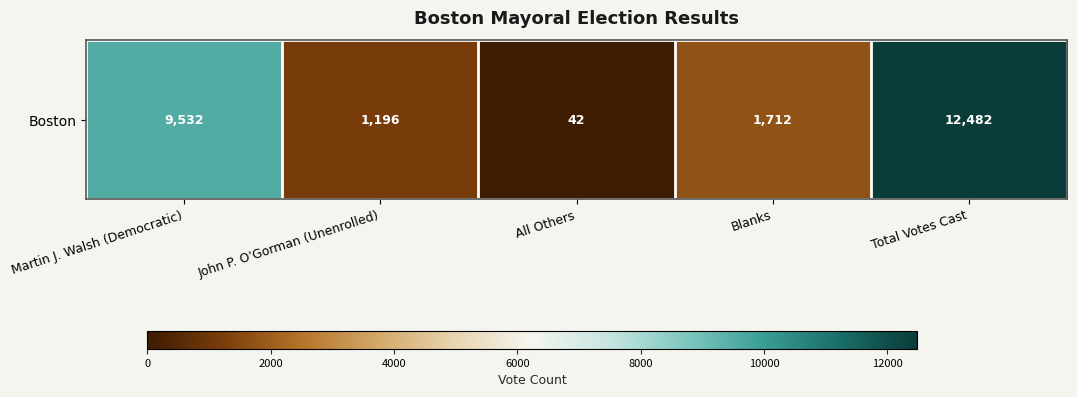

How many values are below 1712?

2